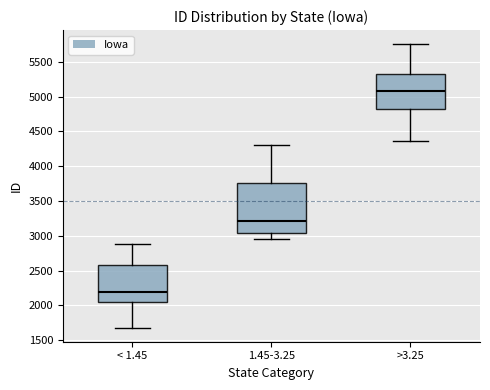

Comparing the boxes themselves (not the whiskers), which one is the tallest?

1.45-3.25